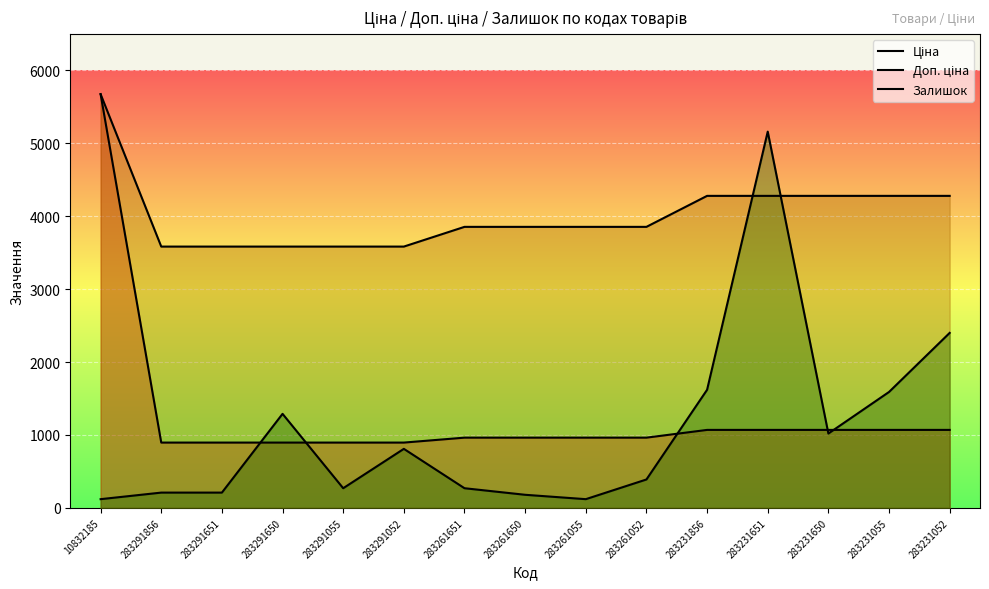

Which series ends up on top after the final intersection of Доп. ціна and Залишок?

Доп. ціна